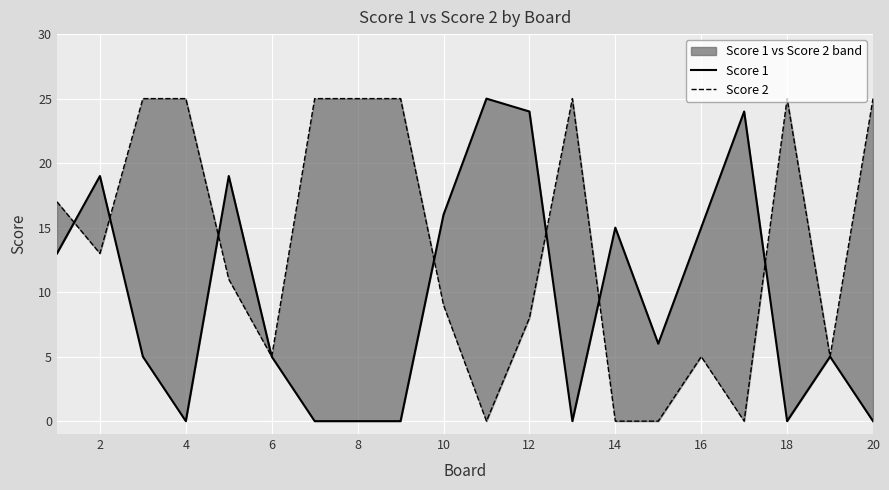

How many lines are shown in the chart?

2